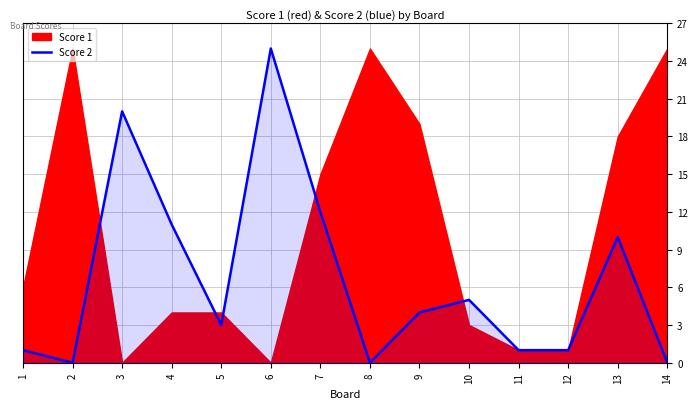

What is the change in value from 10 to 14?

-5